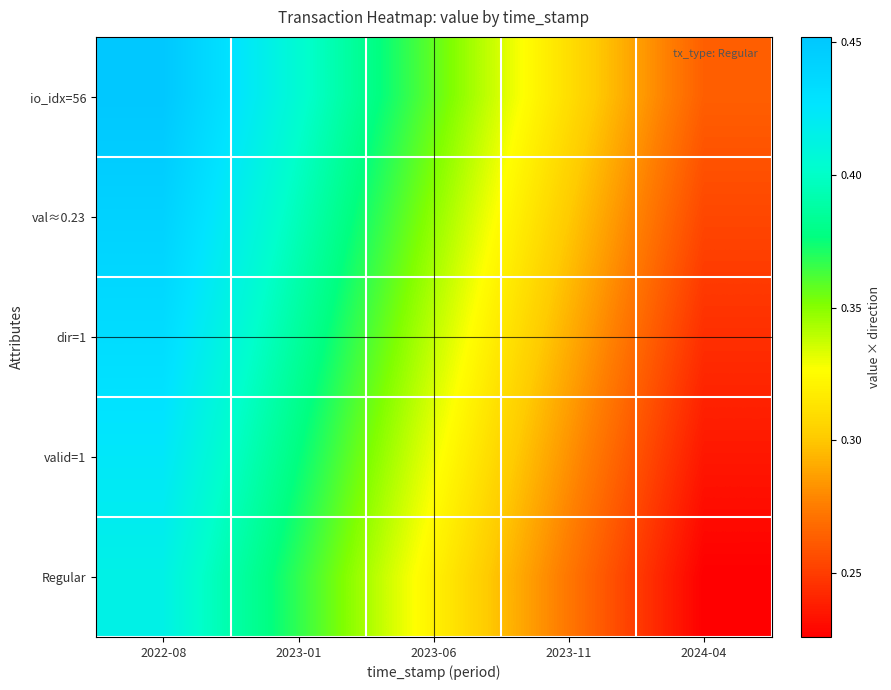

Reading left to right, extract all data points from this chart.

io_idx=56: 2022-08=0.5	2023-01=0.4	2023-06=0.4	2023-11=0.3	2024-04=0.3
val≈0.23: 2022-08=0.4	2023-01=0.4	2023-06=0.3	2023-11=0.3	2024-04=0.3
dir=1: 2022-08=0.4	2023-01=0.4	2023-06=0.3	2023-11=0.3	2024-04=0.2
valid=1: 2022-08=0.4	2023-01=0.4	2023-06=0.3	2023-11=0.3	2024-04=0.2
Regular: 2022-08=0.4	2023-01=0.4	2023-06=0.3	2023-11=0.3	2024-04=0.2